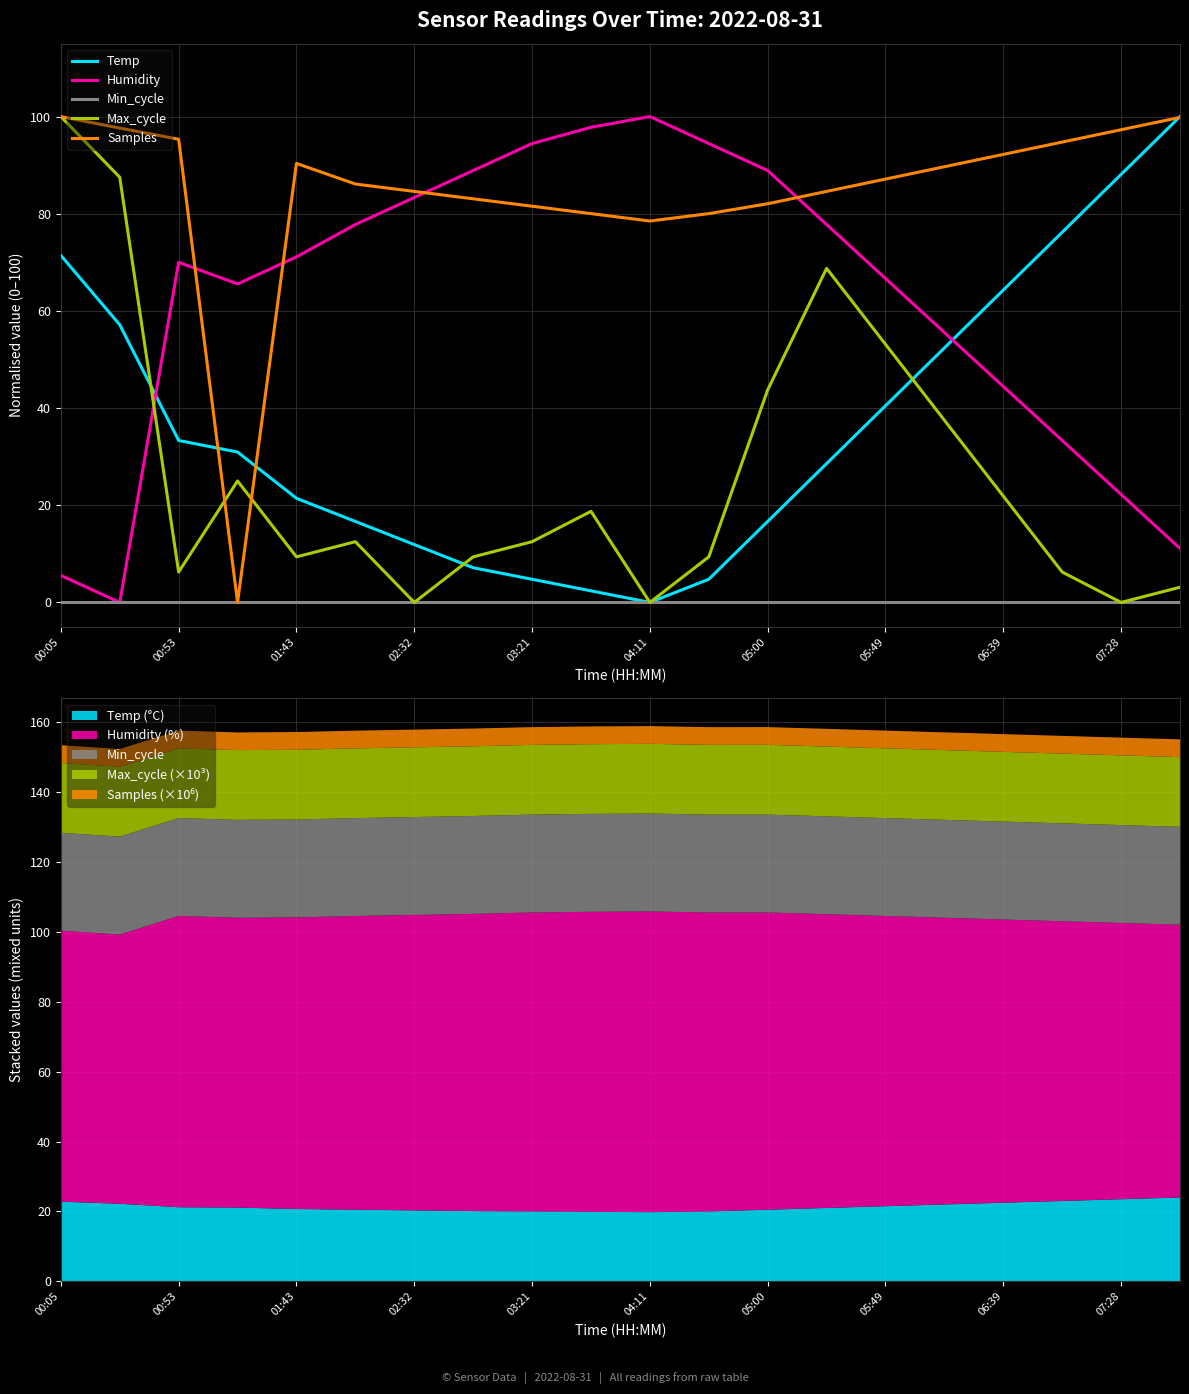

How many lines are shown in the chart?

5